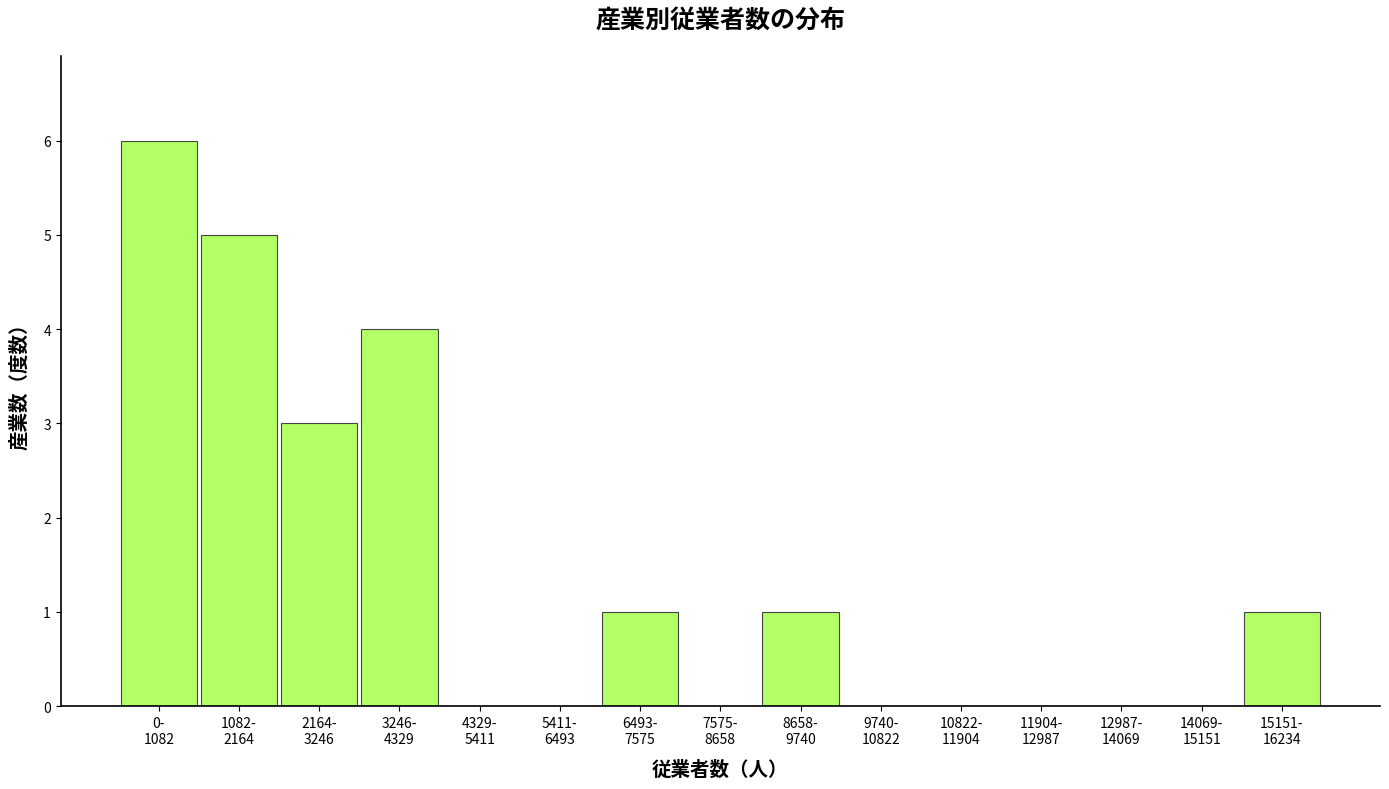

What is the sum of all values?

21